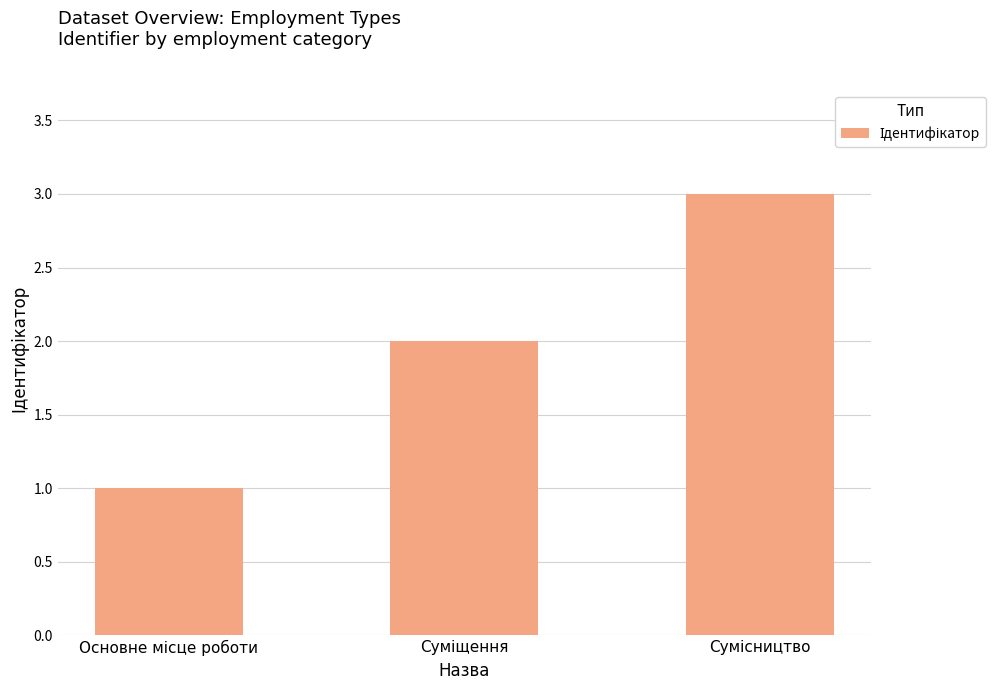

Does the chart contain stacked bars?

No